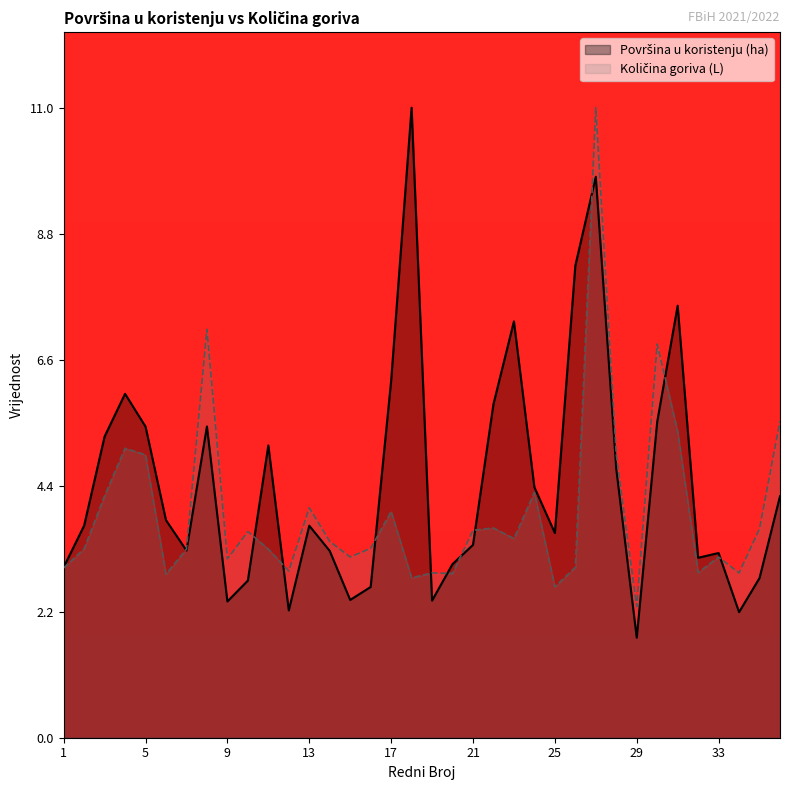

What value does the Količina goriva (L) series have at 6?

2.8